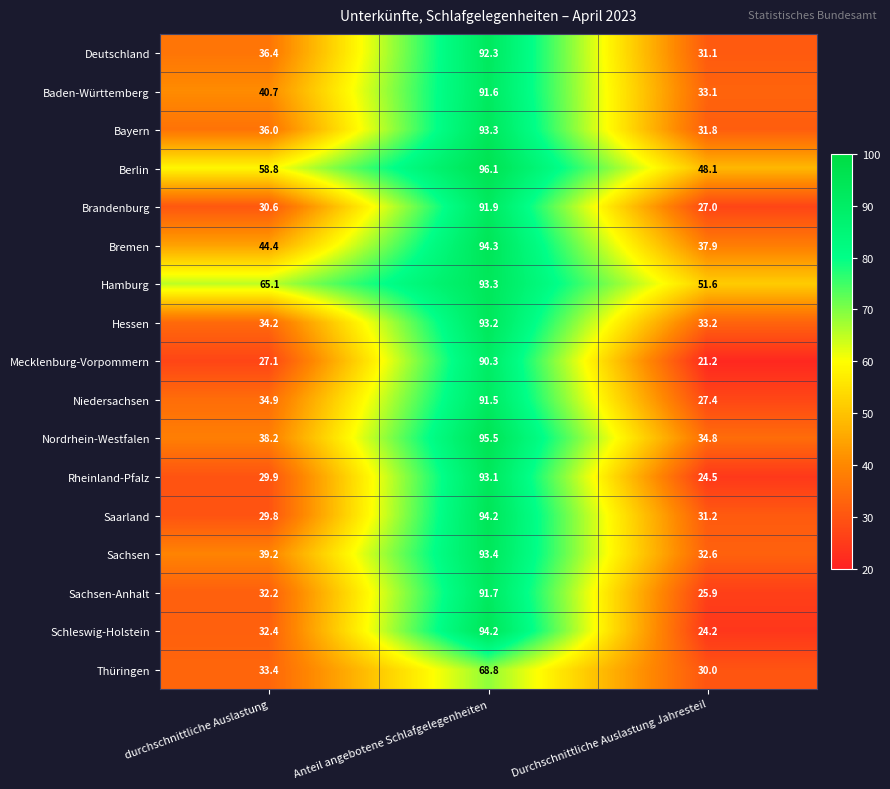

What is the difference between the highest and lowest values at durchschnittliche Auslastung?

38.0